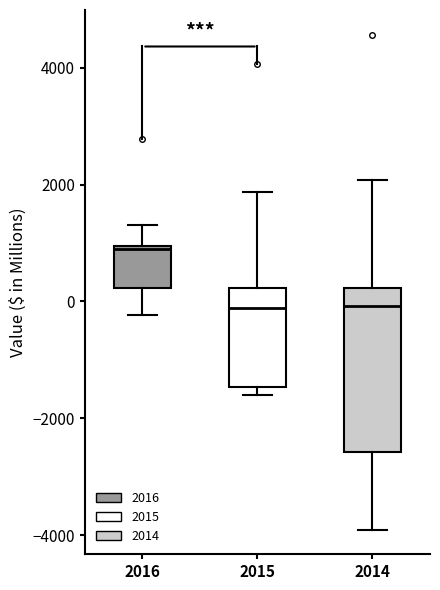

Reading left to right, transcribe this box plot: for each box, give where its median line is, the range the box spans, and where its two whiskers end, as read against the y-axis. The values are not printed on the chart, so give them approximately, as read against the axis.

2016: median 800, box 200 to 1000, whiskers -200 to 1400
2015: median -200, box -1400 to 200, whiskers -1600 to 1800
2014: median 0, box -2600 to 200, whiskers -4000 to 2000